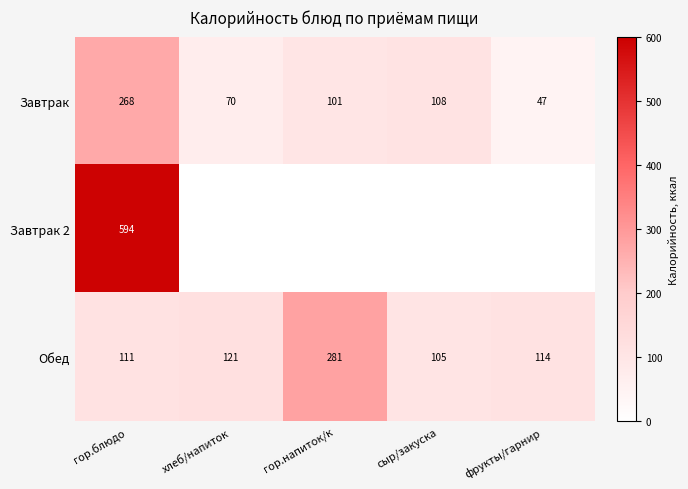

What is the difference between the Обед values at сыр/закуска and хлеб/напиток?

16